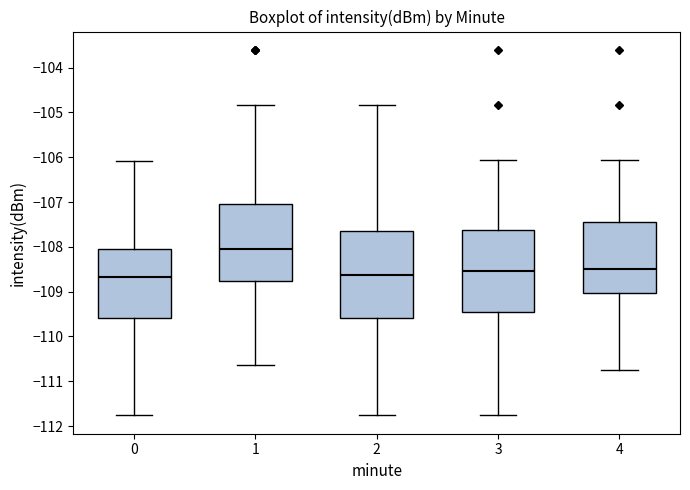

Reading left to right, transcribe this box plot: for each box, give where its median line is, the range the box spans, and where its two whiskers end, as read against the y-axis. The values are not printed on the chart, so give them approximately, as read against the axis.

0: median -108.7, box -109.6 to -108.0, whiskers -111.8 to -106.1
1: median -108.0, box -108.8 to -107.0, whiskers -110.6 to -104.8
2: median -108.6, box -109.6 to -107.7, whiskers -111.8 to -104.8
3: median -108.5, box -109.5 to -107.6, whiskers -111.8 to -106.1
4: median -108.5, box -109.0 to -107.5, whiskers -110.7 to -106.1